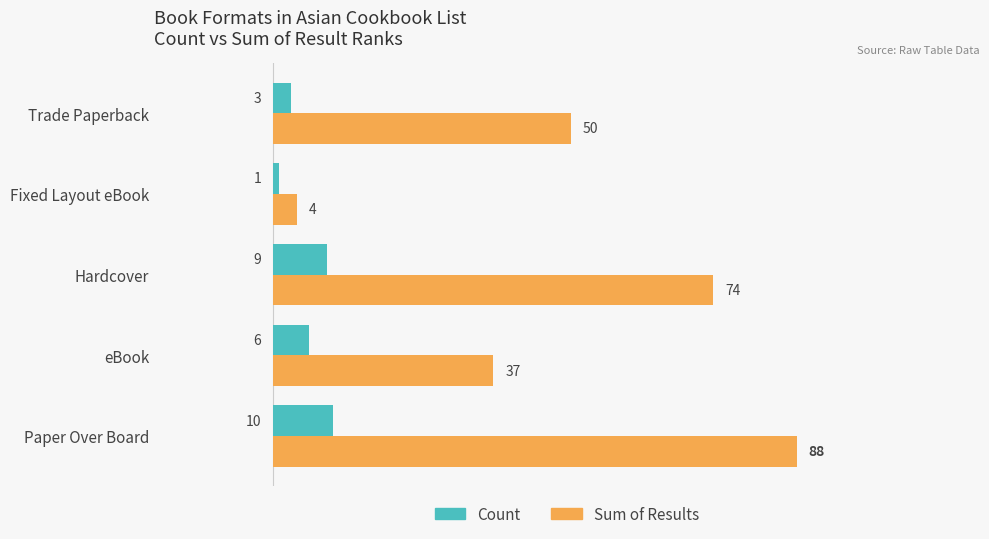

At which label does Sum of Results reach its minimum?

Fixed Layout eBook